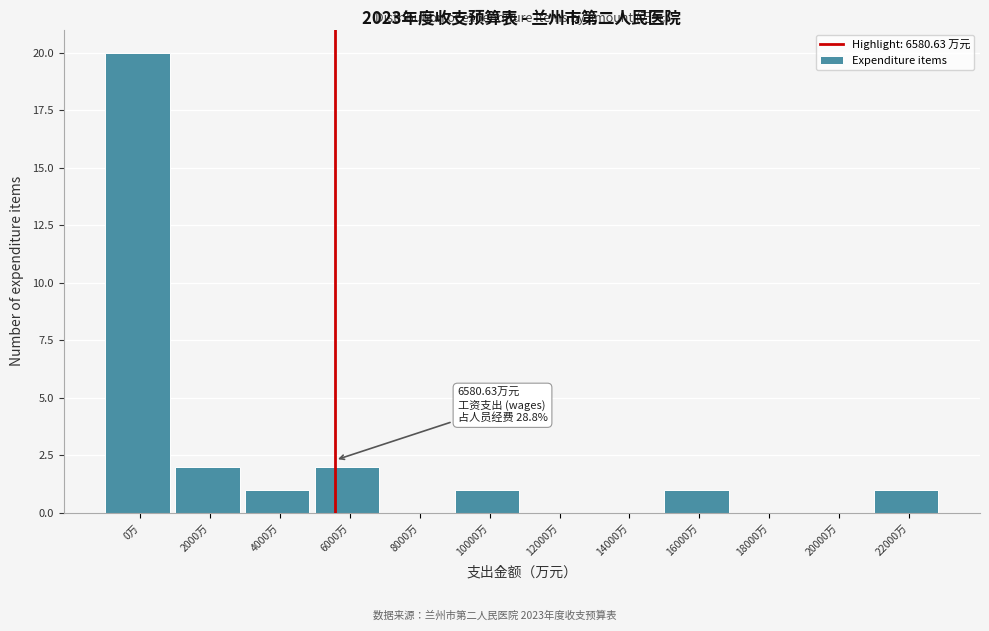

Reading left to right, what are all the values shown in this chart?

0万=20	2000万=2	4000万=1	6000万=2	8000万=0	10000万=1	12000万=0	14000万=0	16000万=1	18000万=0	20000万=0	22000万=1